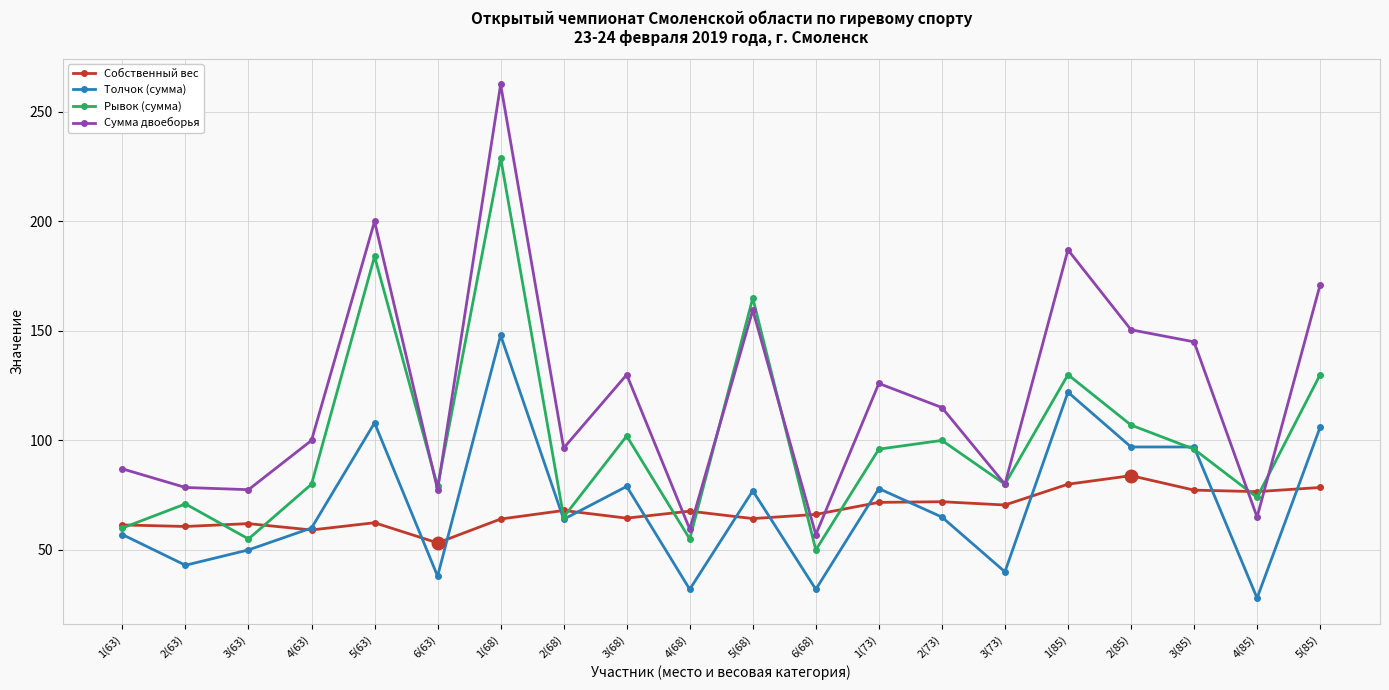

Between 5(68) and 1(73), which series saw the biggest shift?

Рывок (сумма)